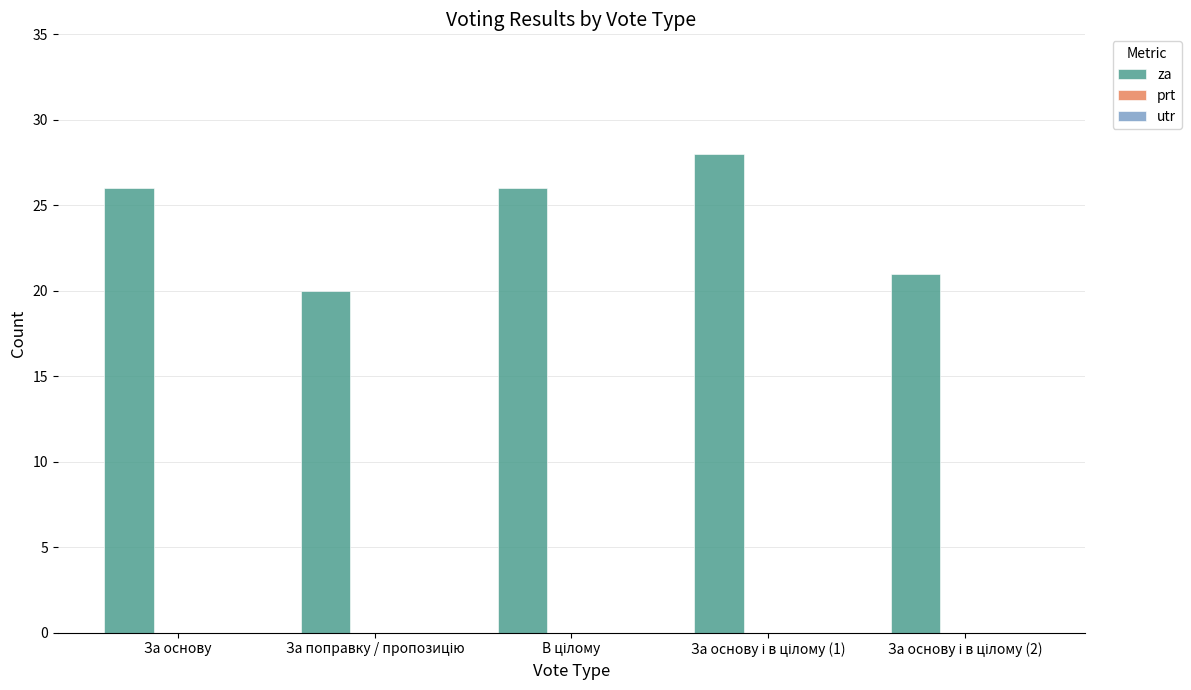

What is the minimum value shown in the chart?

20